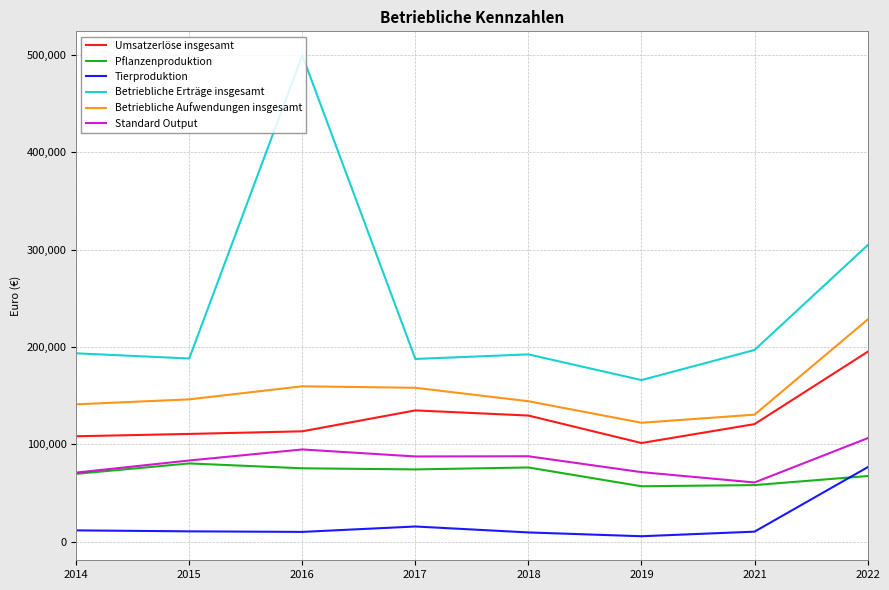

At which label does Standard Output reach its peak?

2022